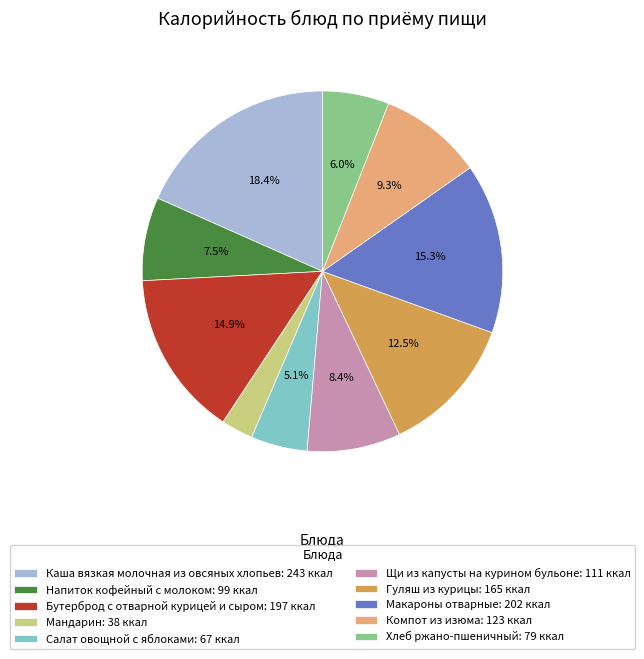

To the nearest percent, what is the difference between the largest and smallest slice percentages?

15%